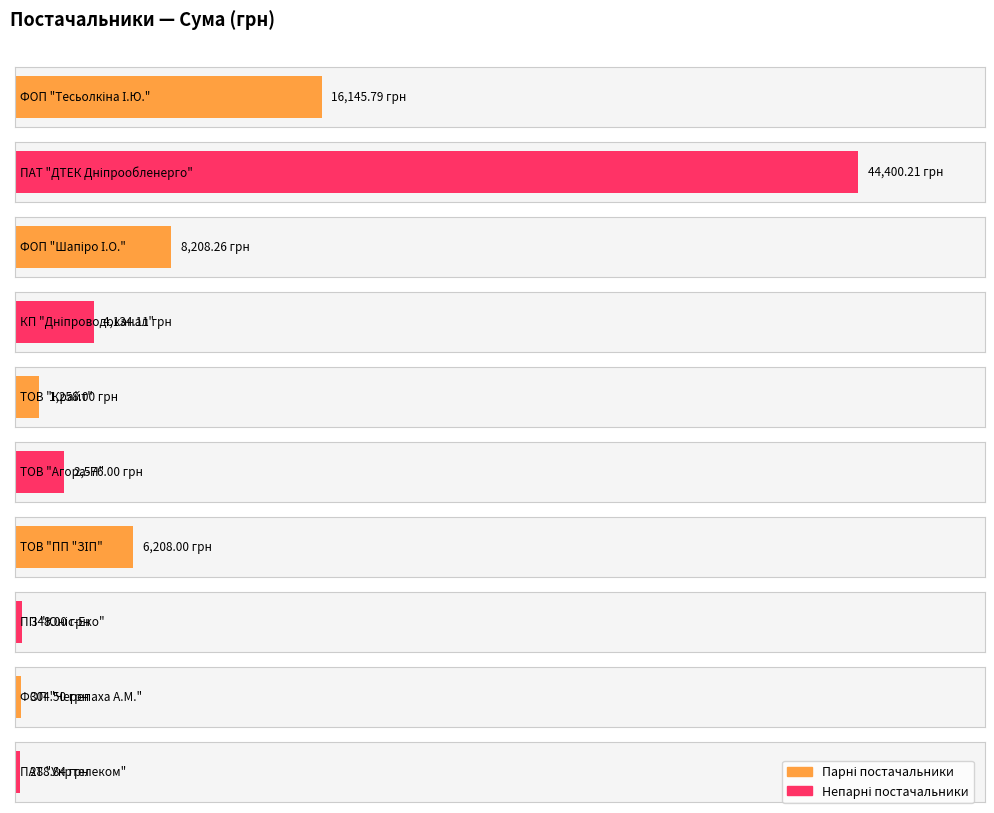

Reading left to right, list all the values displayed in this chart.

16145.8	44400.2	8208.3	4134.1	1258.0	2576.0	6208.0	348.0	304.5	288.8